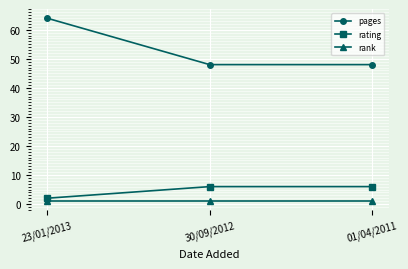

What is the sum of all rank values?

3